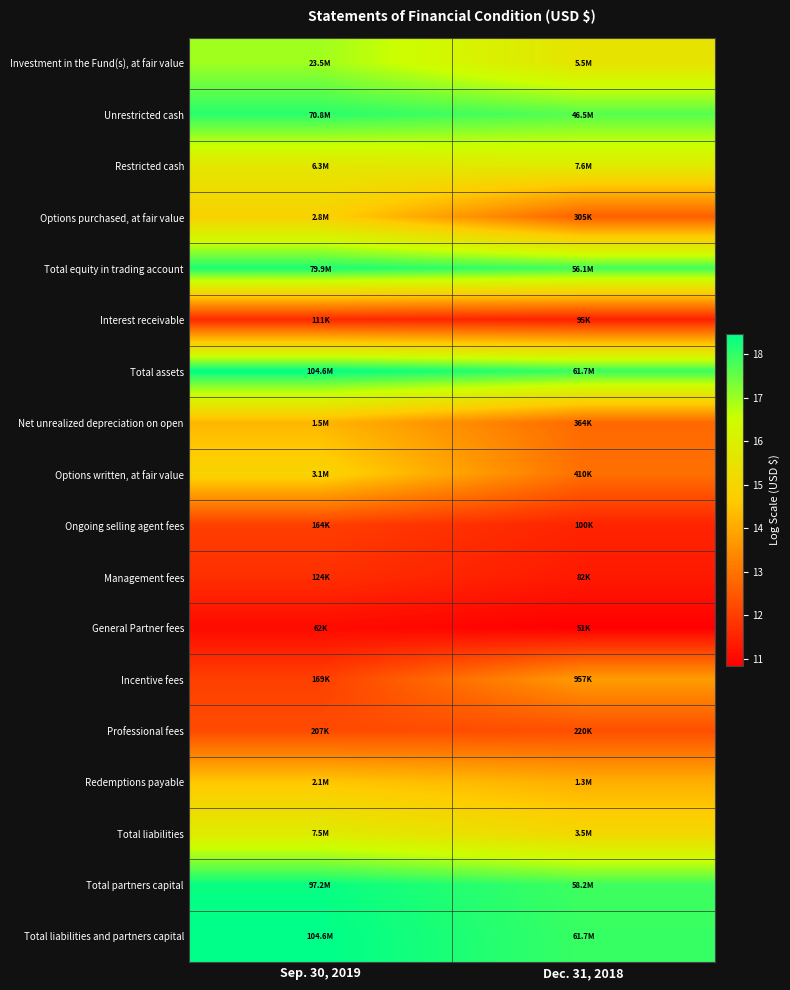

At which category is the sum across all series the highest?

Sep. 30, 2019